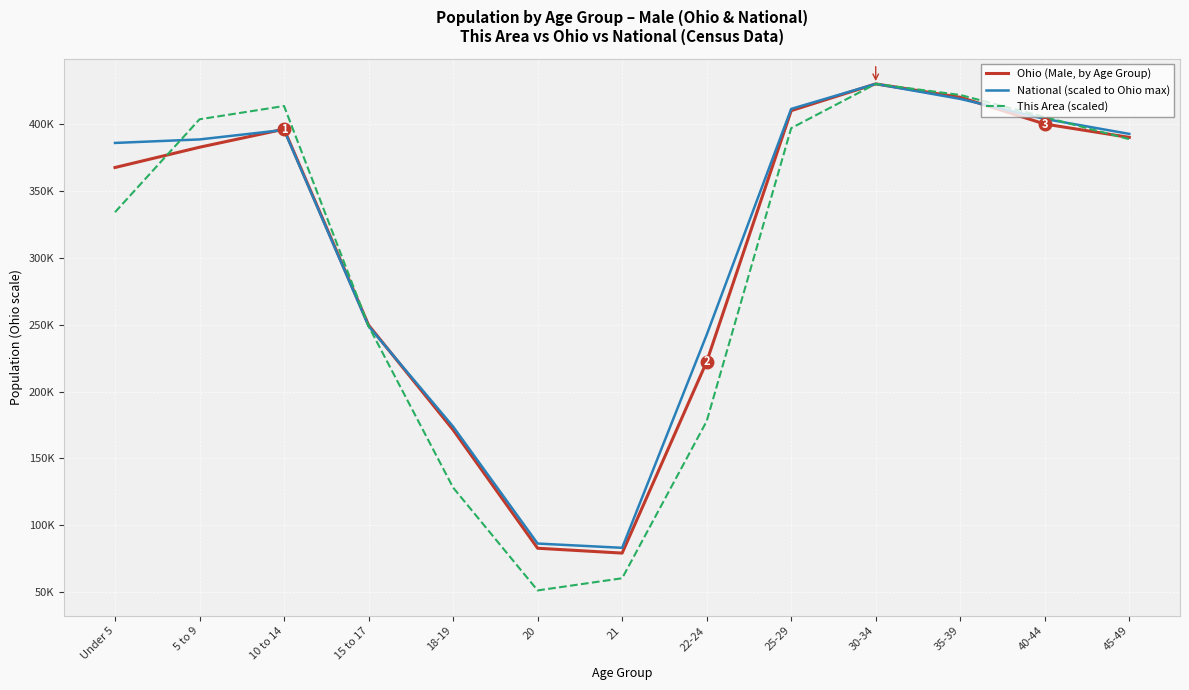

True or false: National (scaled to Ohio max) and This Area (scaled) cross at least once.

True